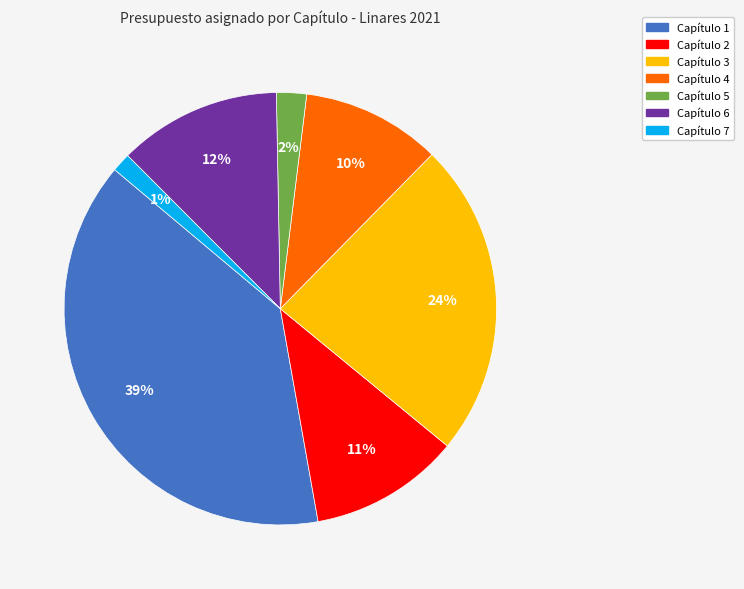

To the nearest percent, what is the difference between the largest and smallest slice percentages?

38%